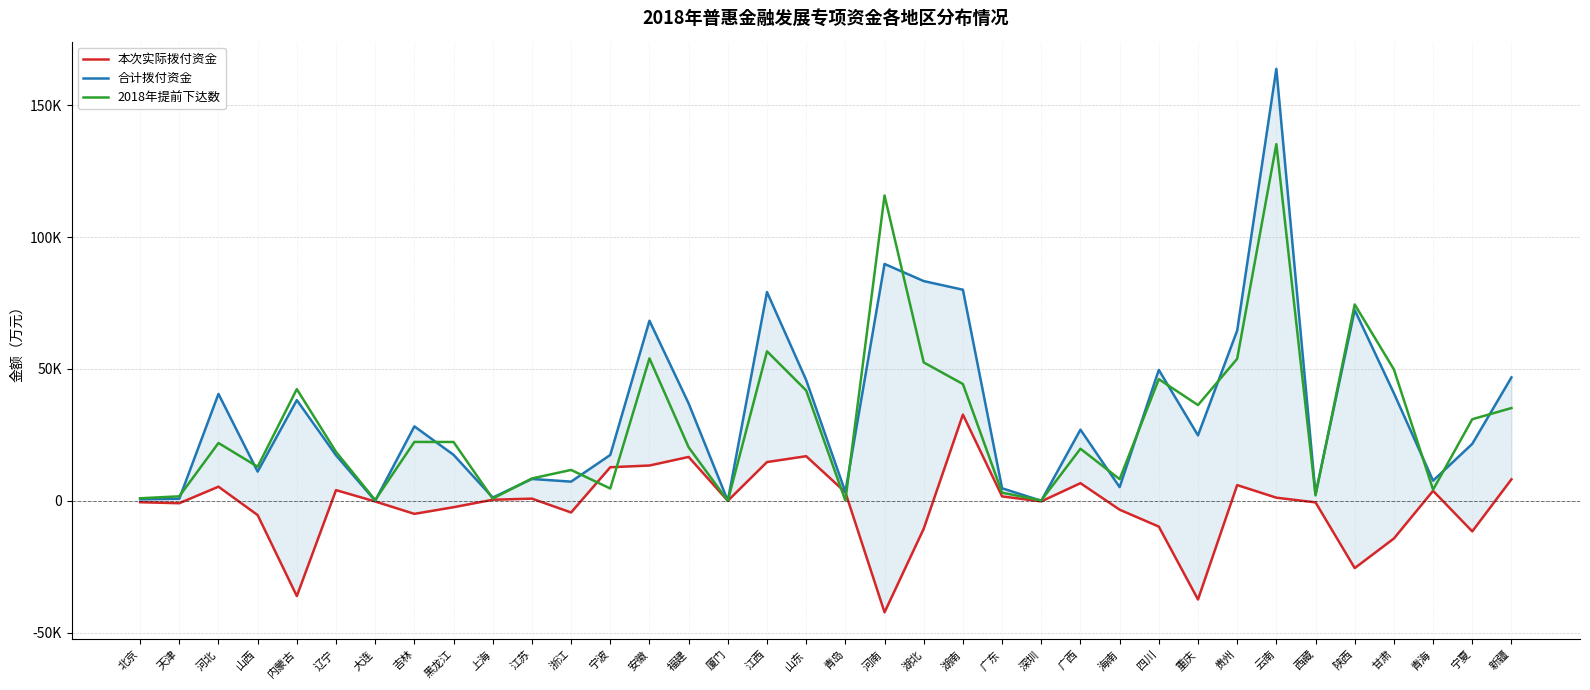

What position from the right is 贵州?

8